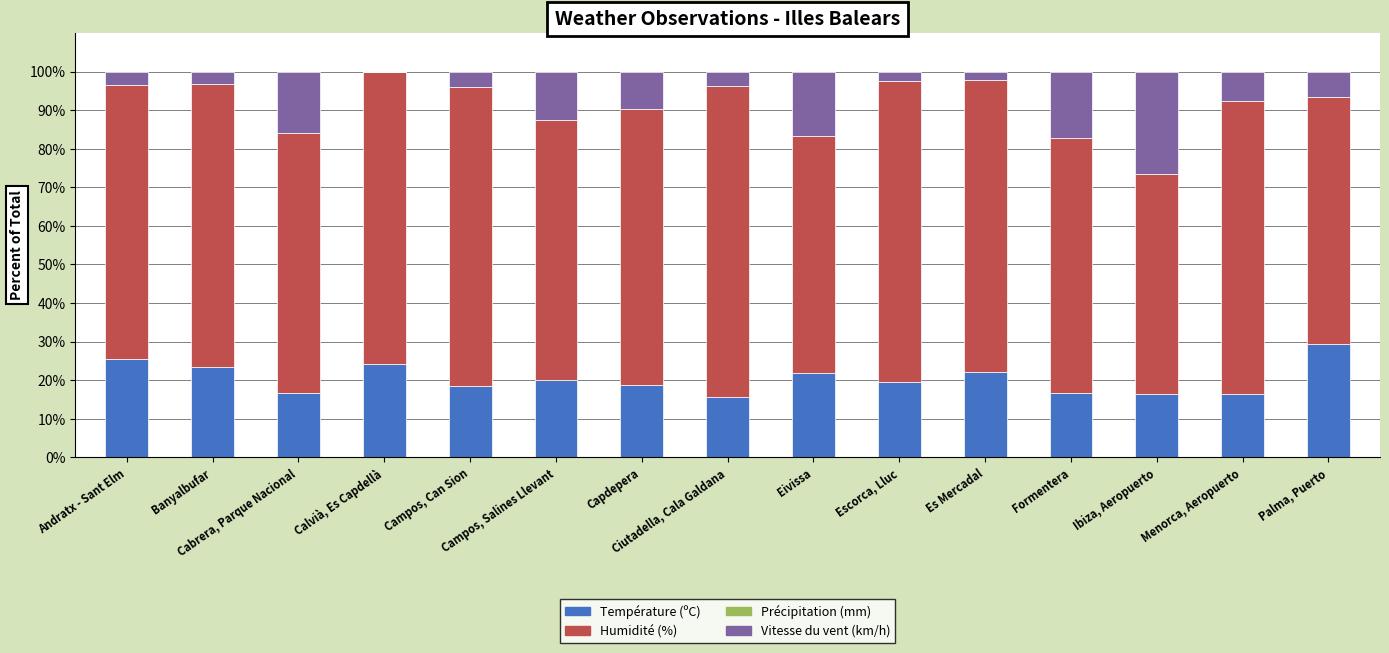

The value of Vitesse du vent (km/h) at Eivissa is 16.6. True or false?

True